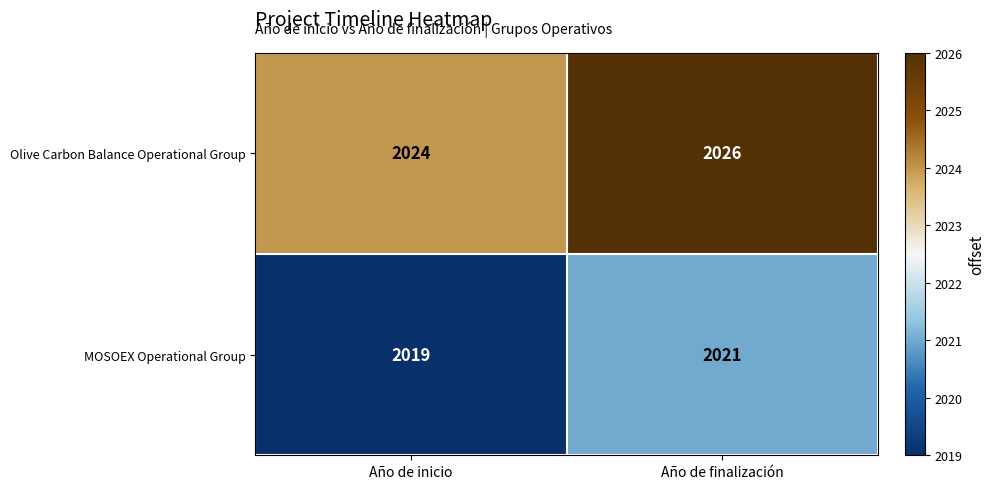

Reading left to right, list all the values displayed in this chart.

Olive Carbon Balance Operational Group: 2024	2026
MOSOEX Operational Group: 2019	2021